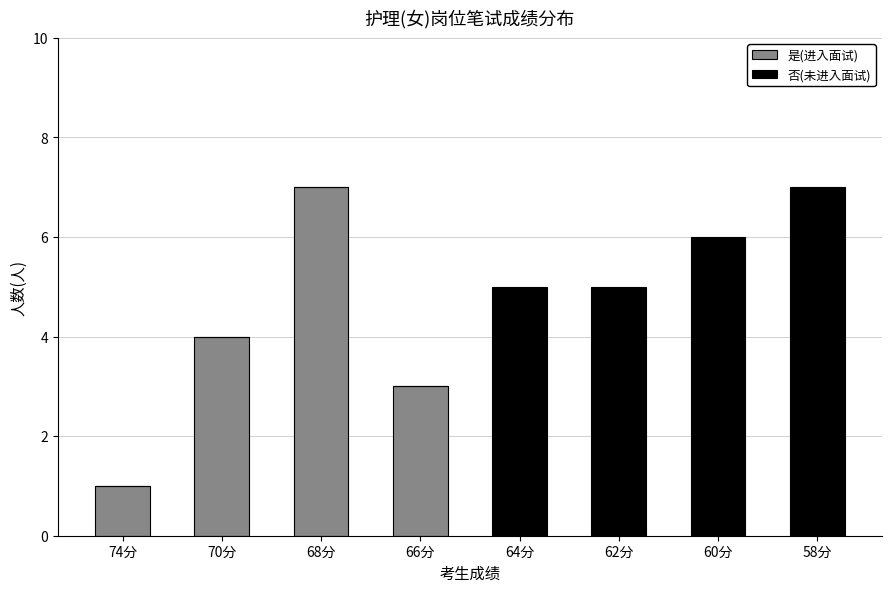

True or false: 是(进入面试) has a value of 4 at 70分.

True